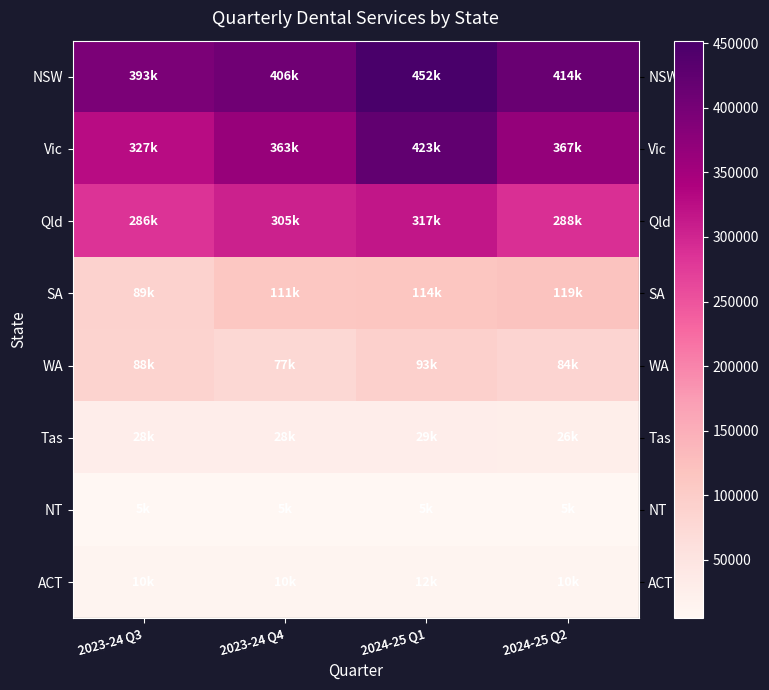

What is the total value across all series at 2023-24 Q3?

1225374